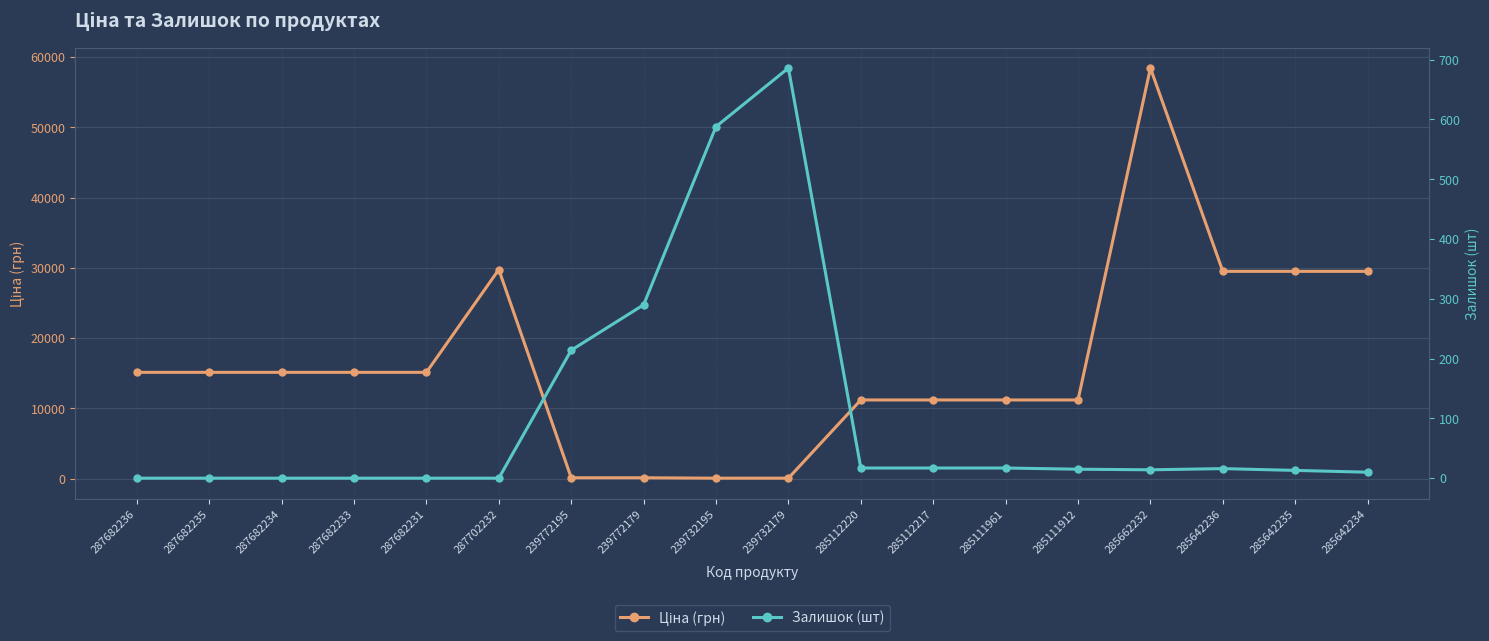

What position from the right is 239772195?

12